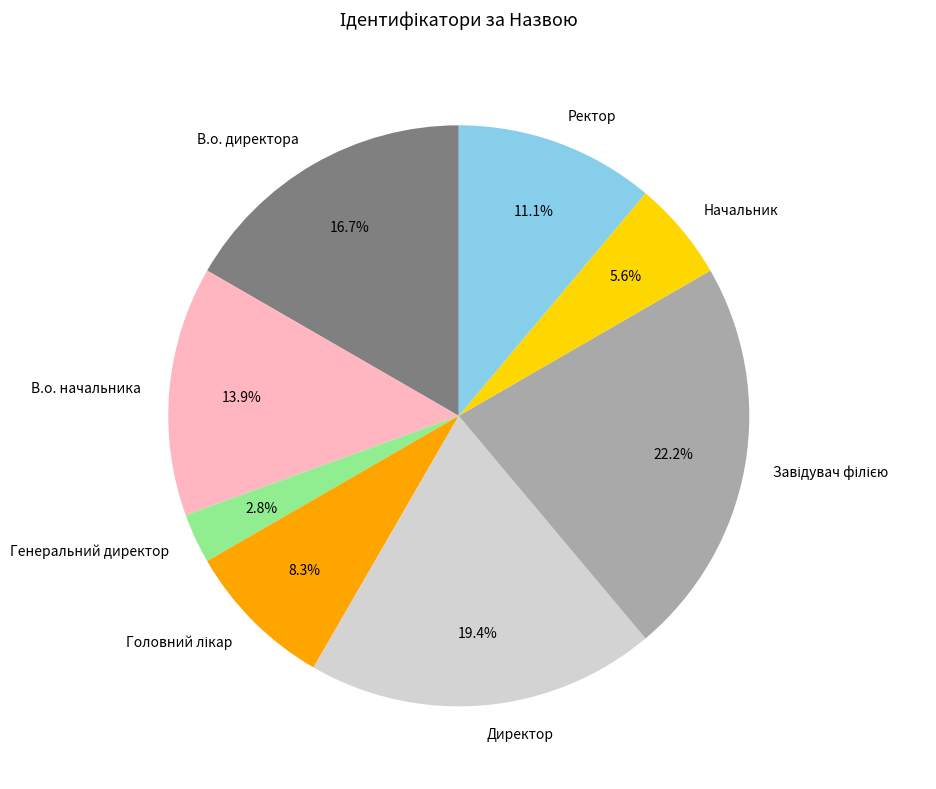

Is it true that Начальник is 1% of the pie?

False